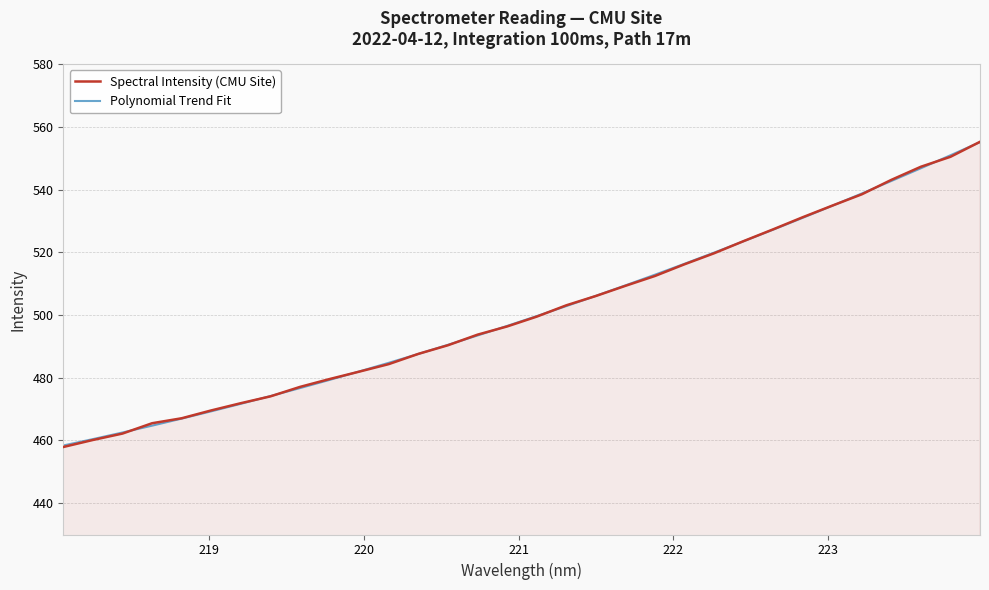

What is the highest value of the Polynomial Trend Fit series?

555.2